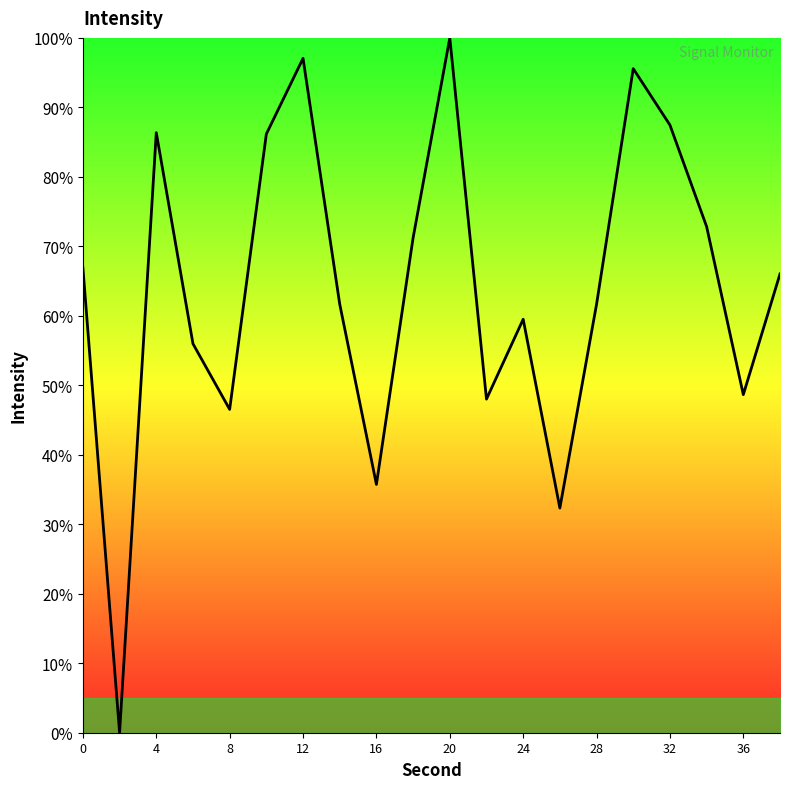

Does the chart have visible grid lines?

No